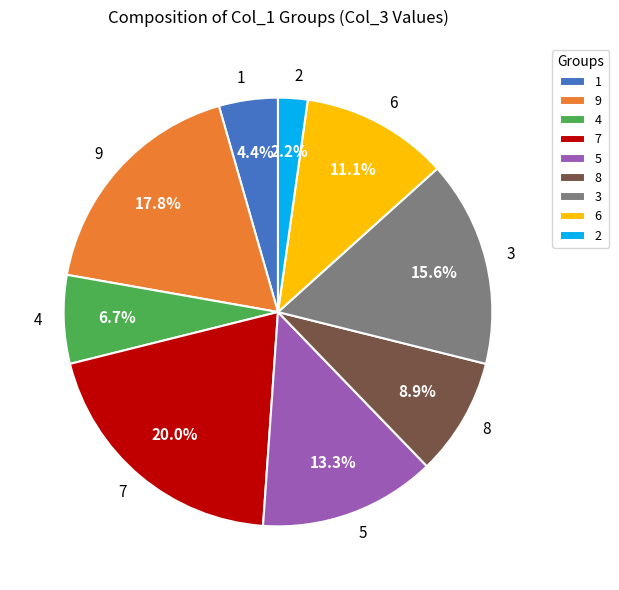

Which slice is the largest?

7